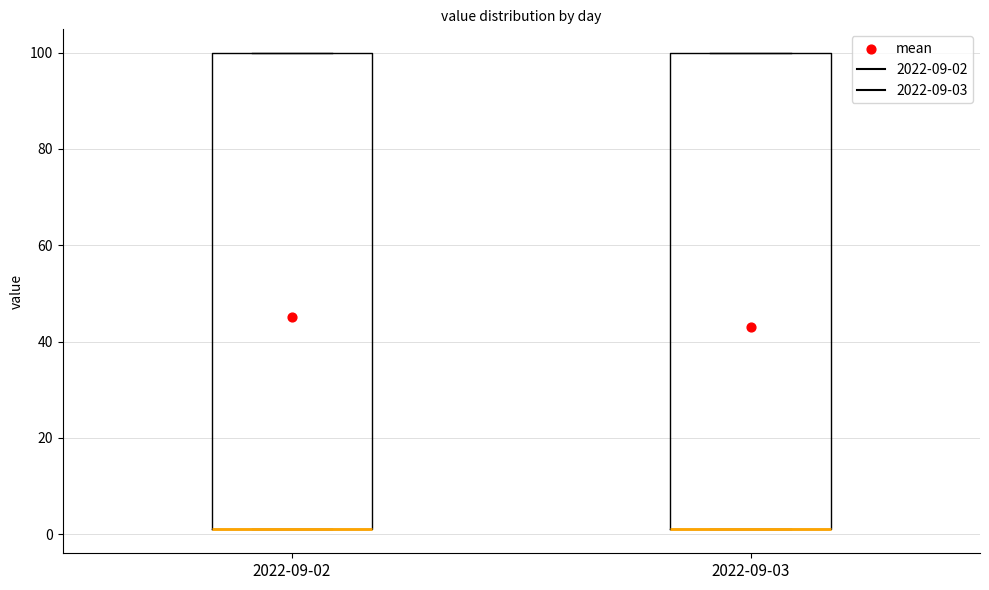

Reading left to right, transcribe this box plot: for each box, give where its median line is, the range the box spans, and where its two whiskers end, as read against the y-axis. The values are not printed on the chart, so give them approximately, as read against the axis.

2022-09-02: median 2 (drawn on the box's lower edge), box 2 to 100, whiskers 2 to 100
2022-09-03: median 2 (drawn on the box's lower edge), box 2 to 100, whiskers 2 to 100